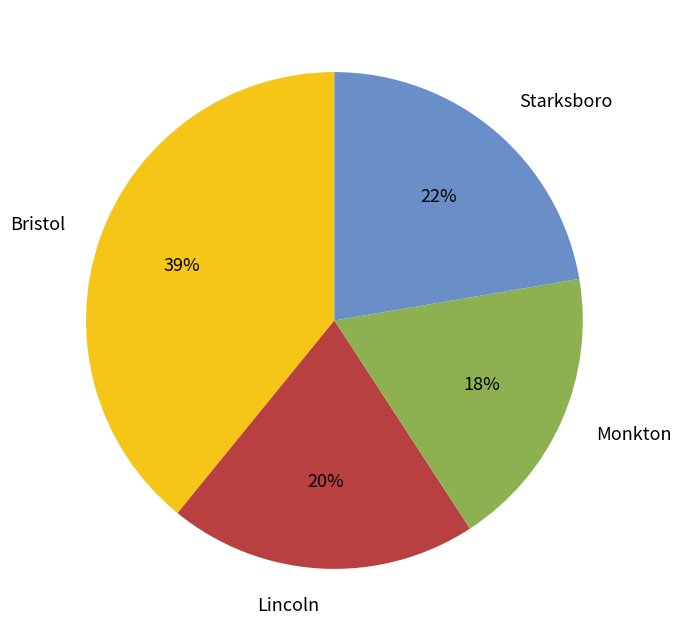

Rank the categories by value from lowest to highest.

Monkton, Lincoln, Starksboro, Bristol